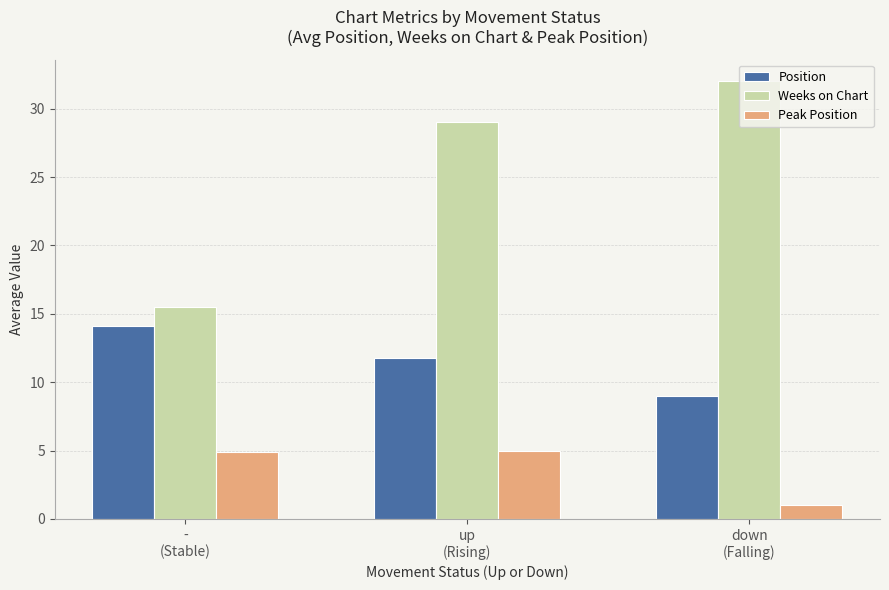

List the labels in order of Position value, largest first.

-
(Stable), up
(Rising), down
(Falling)